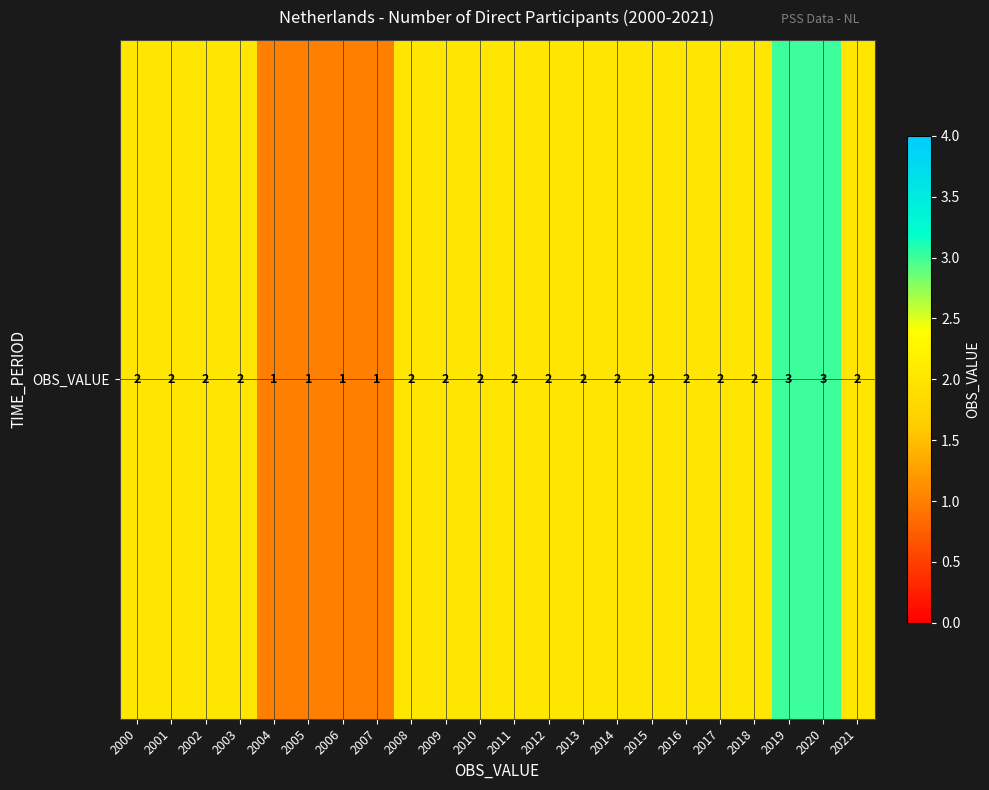

Rank the categories by value from lowest to highest.

2004, 2005, 2006, 2007, 2000, 2001, 2002, 2003, 2008, 2009, 2010, 2011, 2012, 2013, 2014, 2015, 2016, 2017, 2018, 2021, 2019, 2020